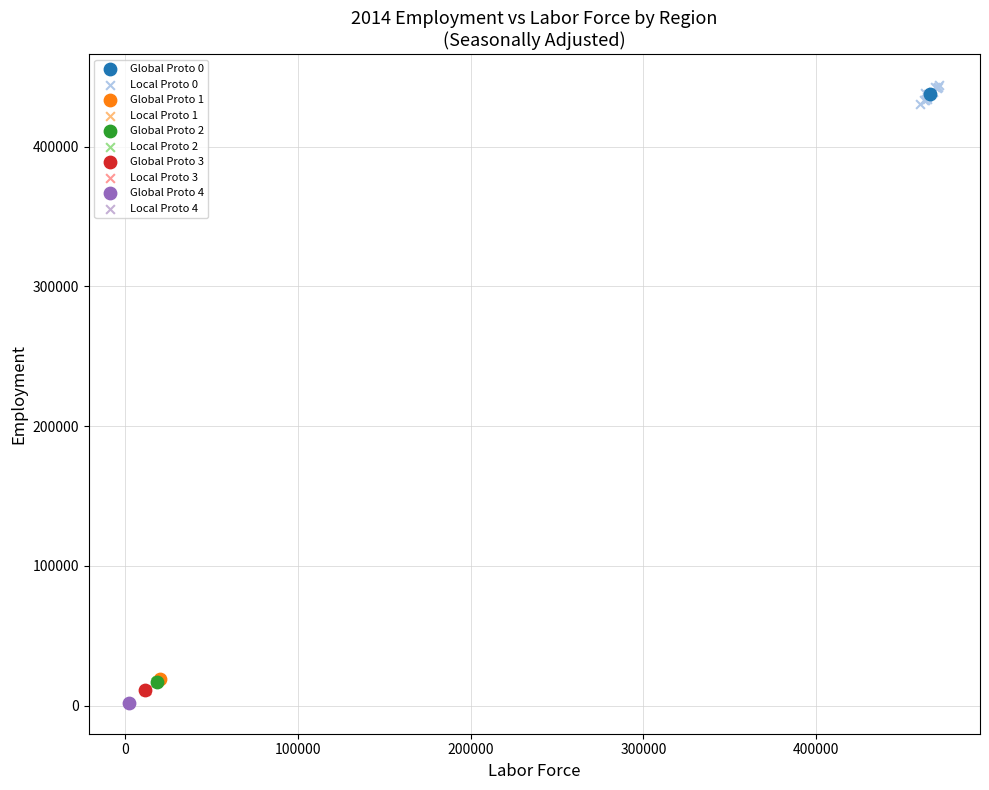

What are all the series names shown in the legend?

Global Proto 0, Local Proto 0, Global Proto 1, Local Proto 1, Global Proto 2, Local Proto 2, Global Proto 3, Local Proto 3, Global Proto 4, Local Proto 4